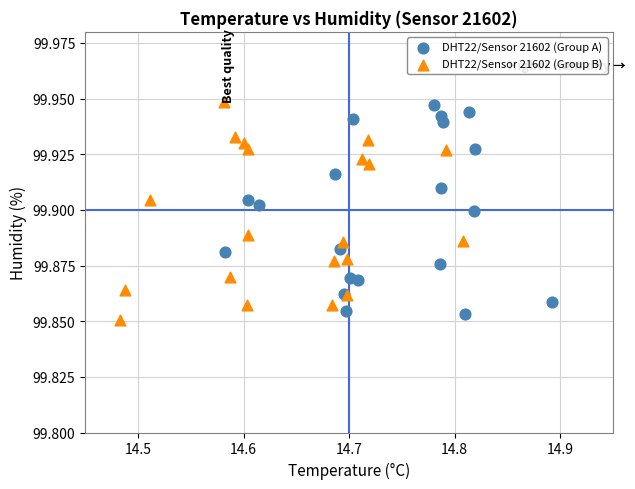

Which series has the widest spread of Y values?

DHT22/Sensor 21602 (Group B)